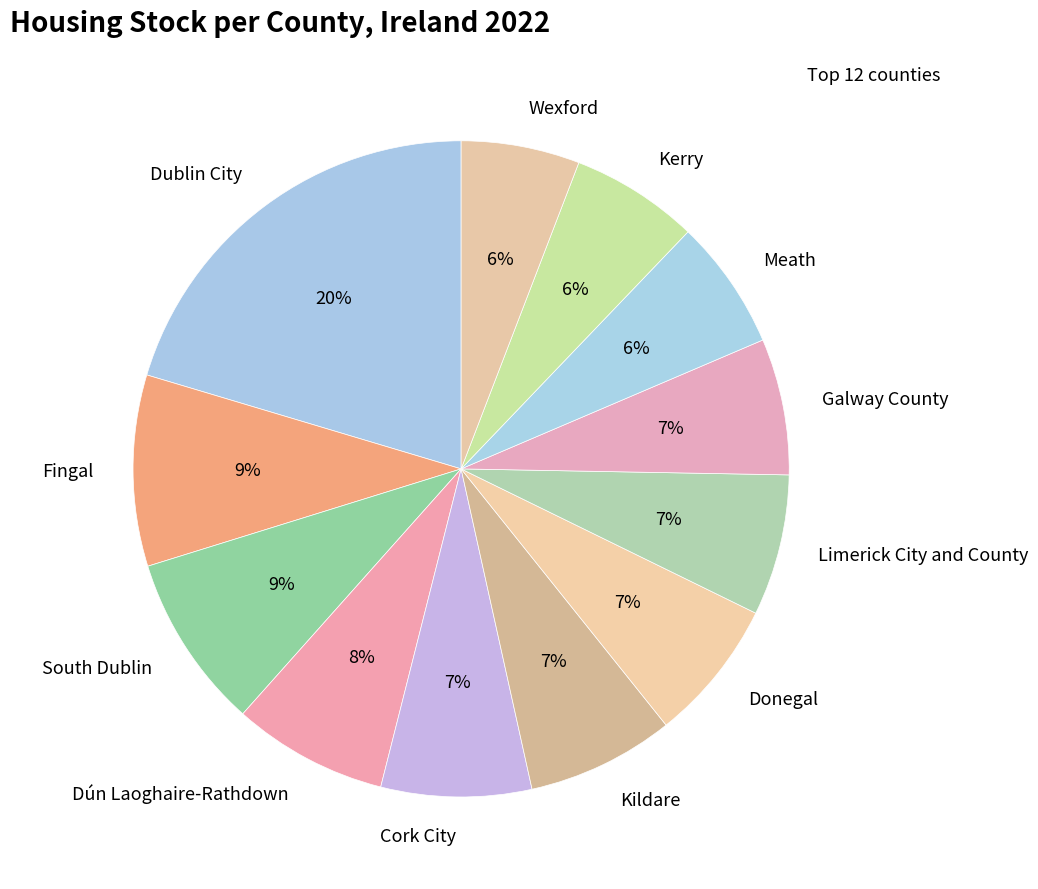

Approximately how many times larger is the value at Limerick City and County compared to Donegal?

1.0